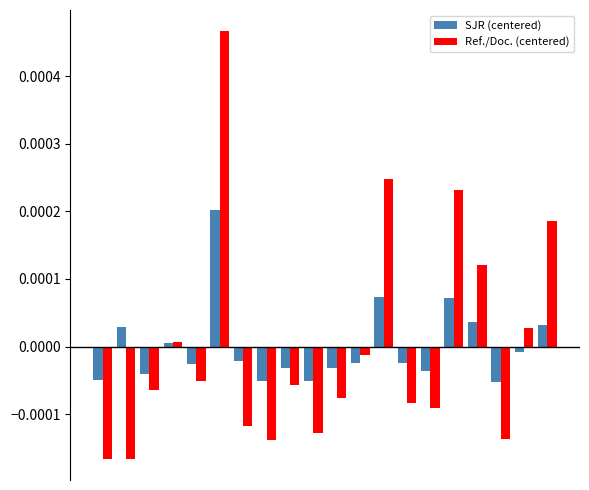

Which series has the largest range (max minus min)?

Ref./Doc. (centered)